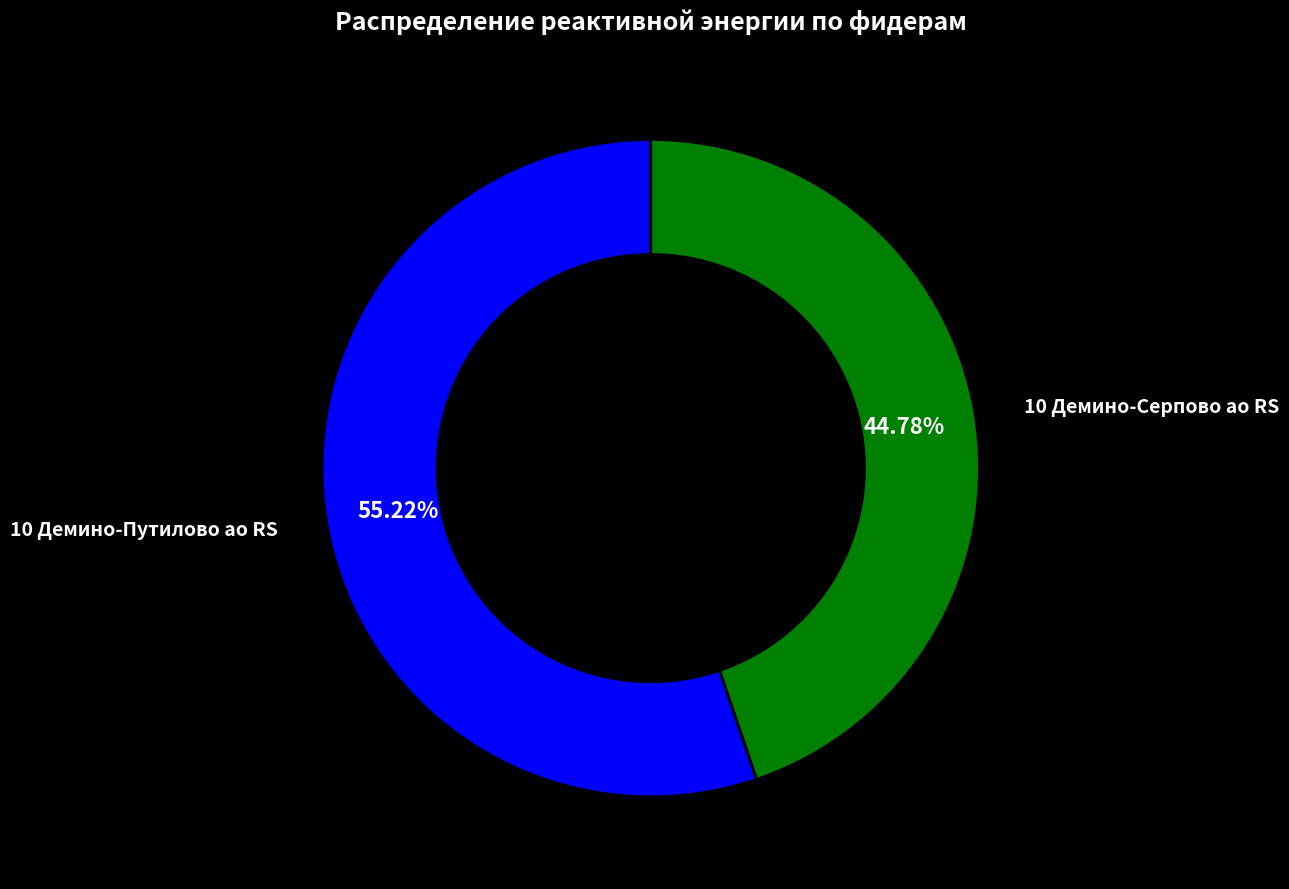

To the nearest percent, what is the difference between the largest and smallest slice percentages?

10%